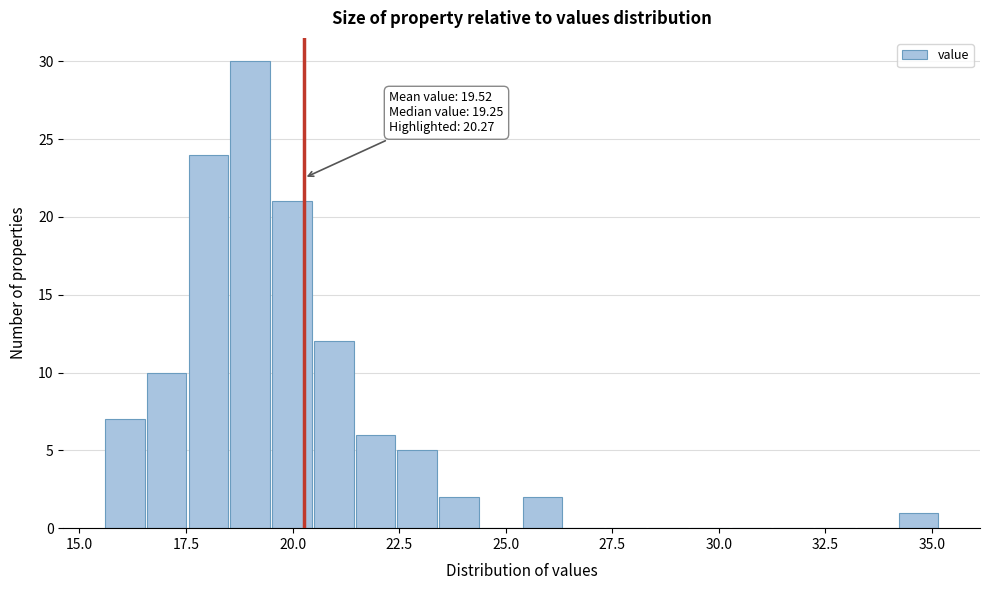

Read against the x-axis, roughly where is the centre of the tallest bar?

19.0